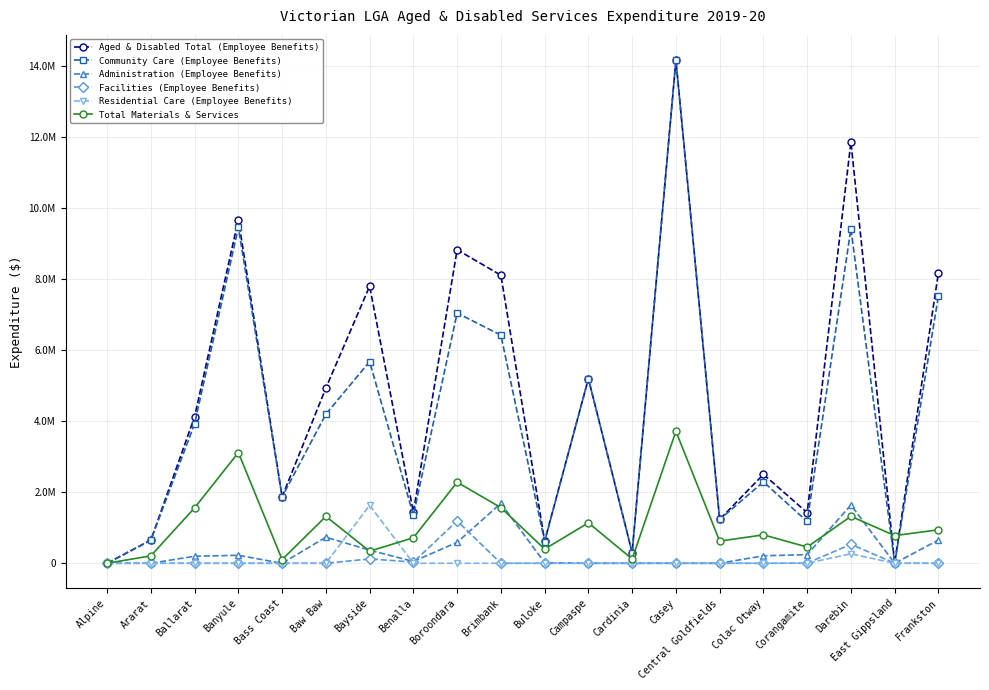

Which series has the largest range (max minus min)?

Aged & Disabled Total (Employee Benefits)